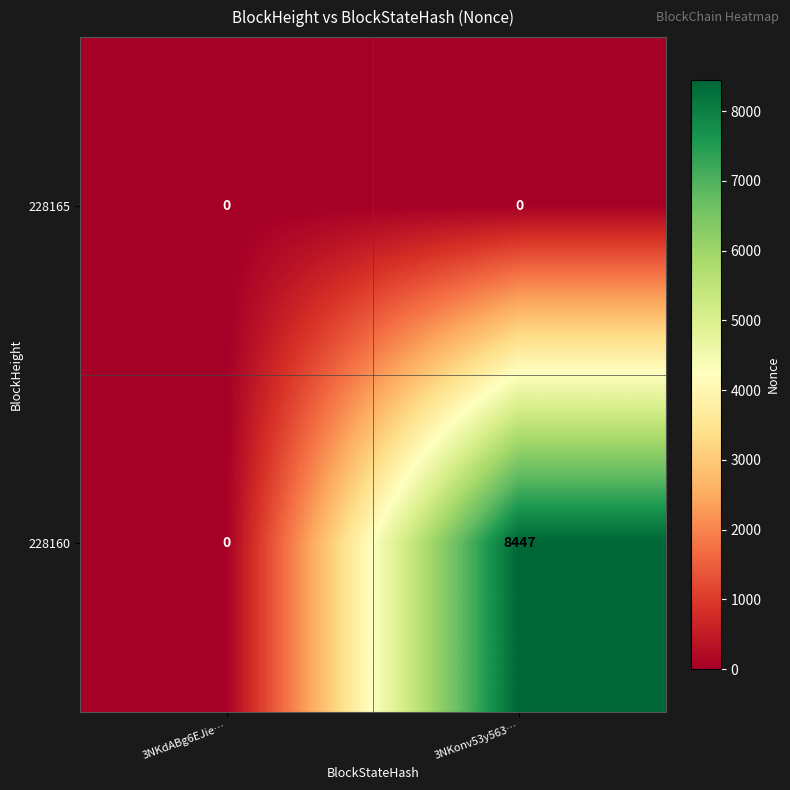

Reading left to right, what are all the values shown in this chart?

228165: 0	0
228160: 0	8447